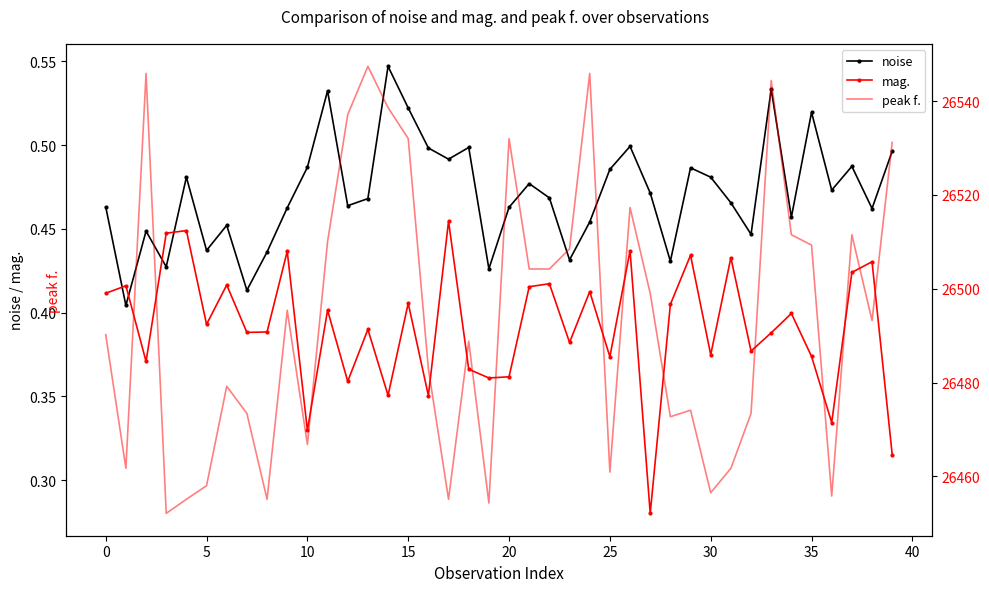

What is the difference between the maximum and minimum values in the peak f. series?

95.3